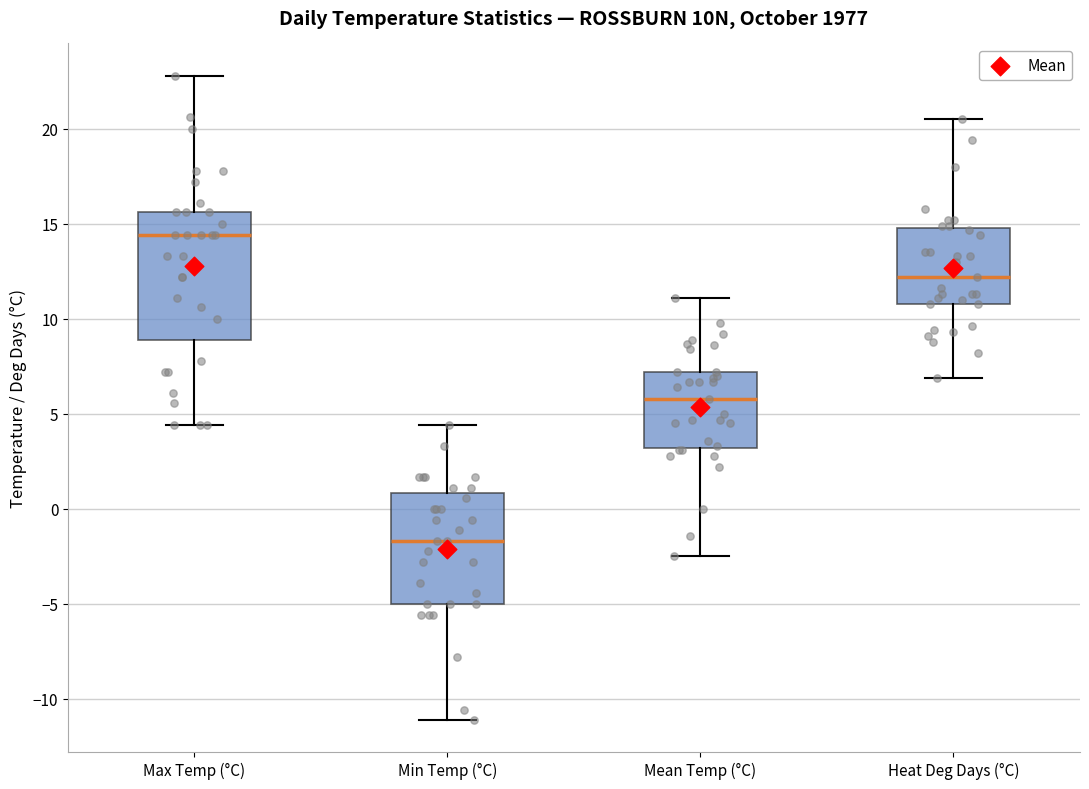

Where is the upper edge of the box for Heat Deg Days (°C) on the y-axis? The values are not printed on the chart, so give them approximately, as read against the axis.

15.0